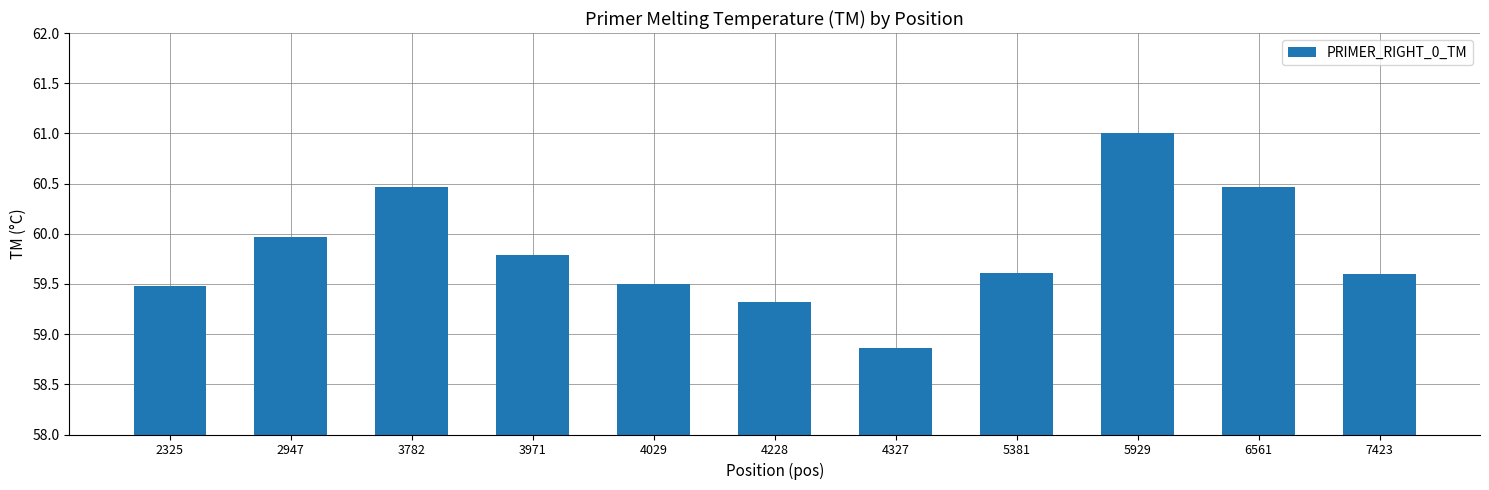

The value at 2325 is 98.2. True or false?

False